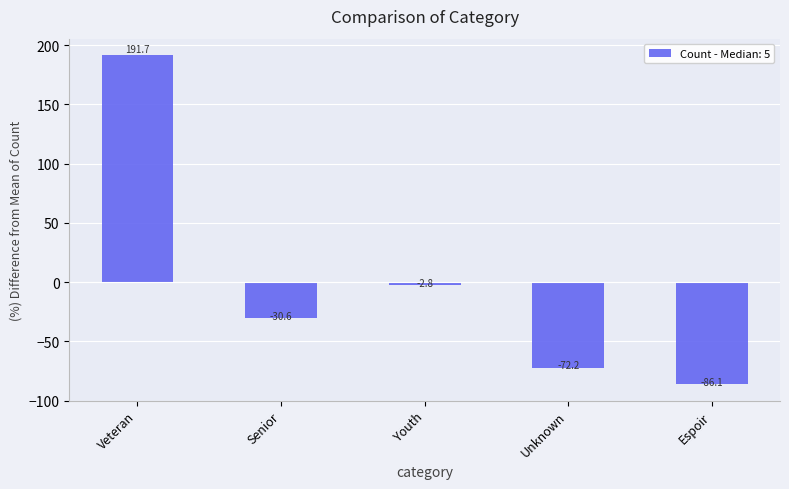

How many positive values are there?

1